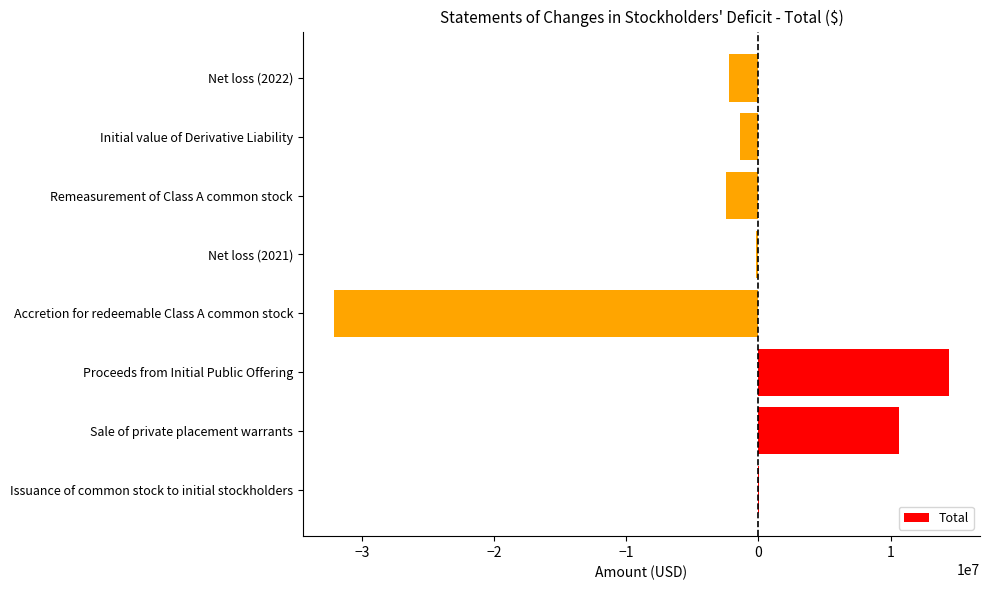

What is the maximum value shown in the chart?

14438579